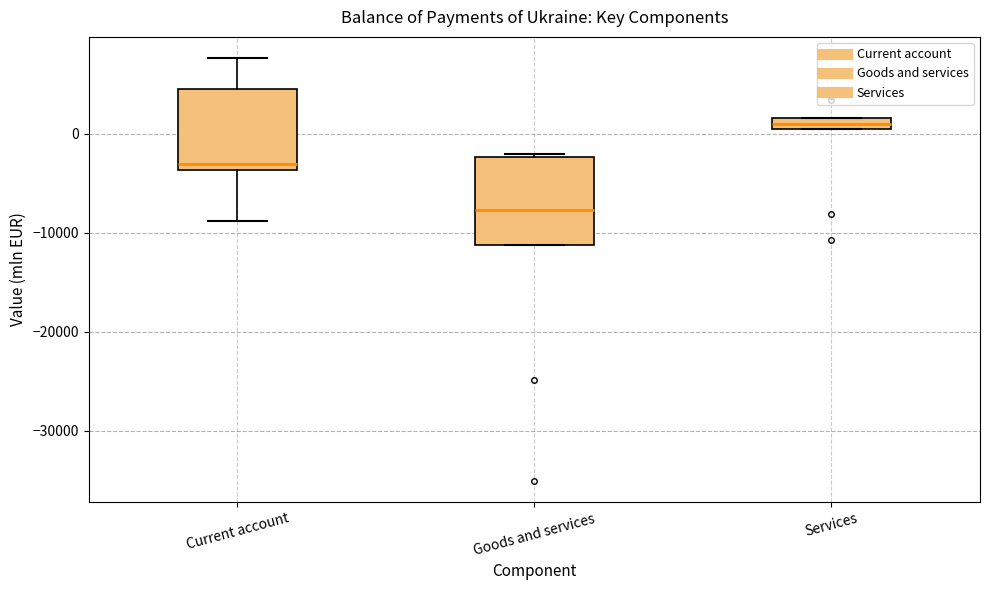

Which box's median line is the highest?

Services